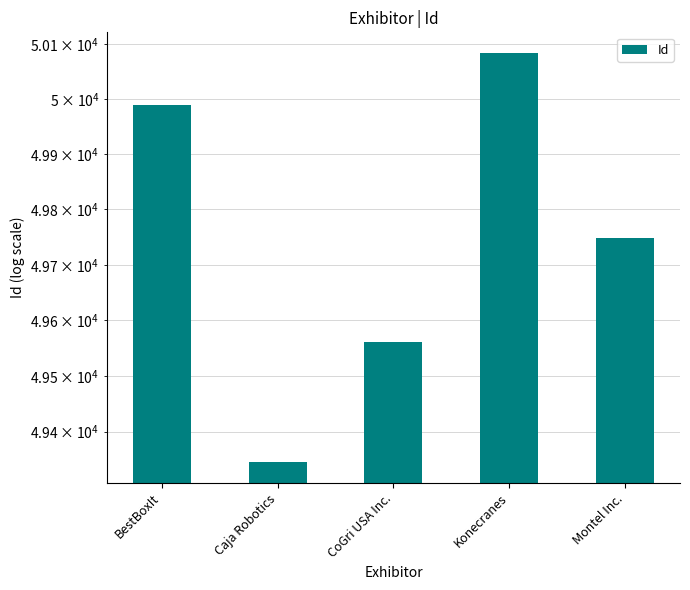

Approximately how many times larger is the value at Caja Robotics compared to Montel Inc.?

1.0